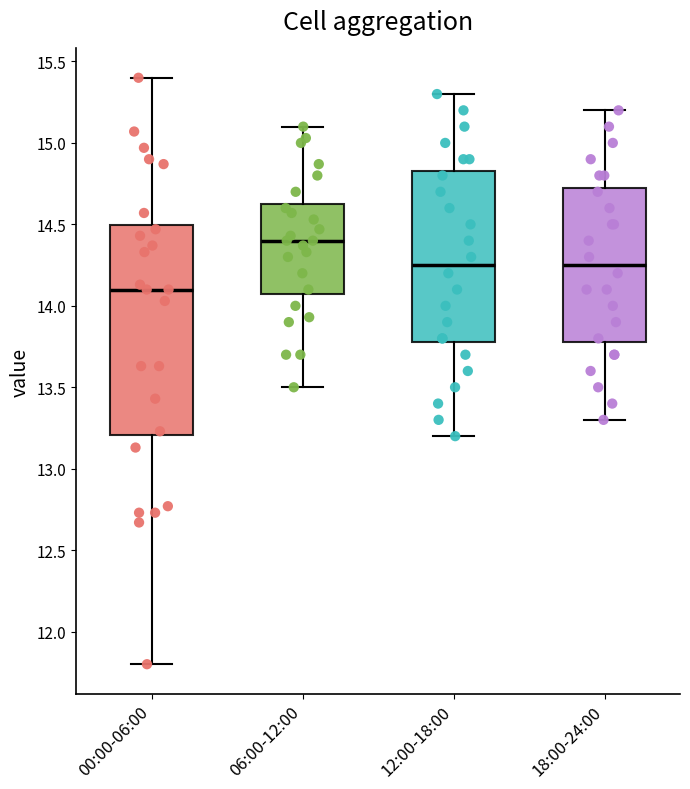

Which box is the tallest, from its lower edge to its upper edge?

00:00-06:00